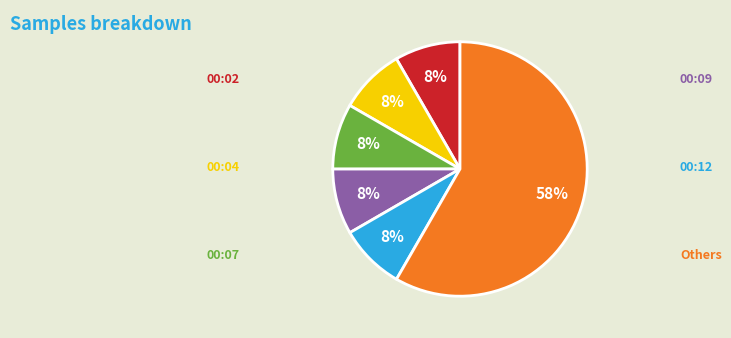

Does any single category account for the majority?

Yes